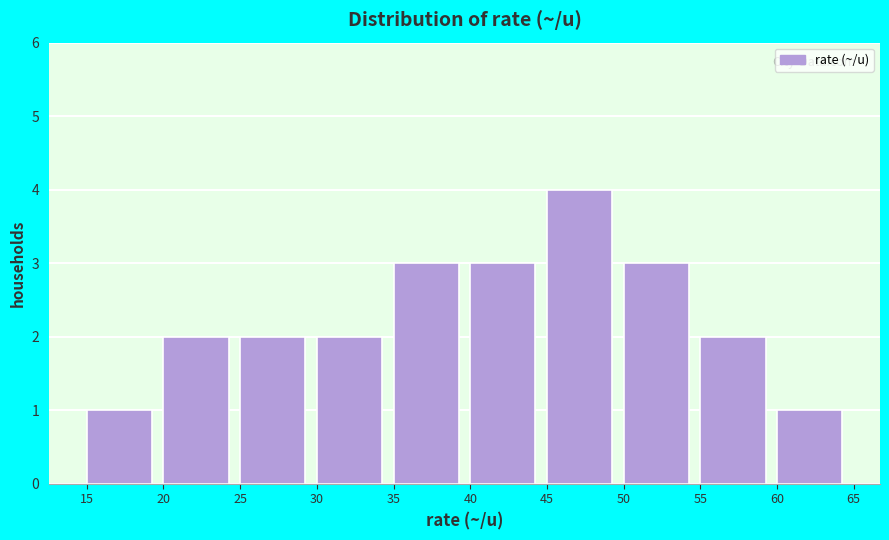

Which range on the x-axis has the tallest bar?

45 to 50